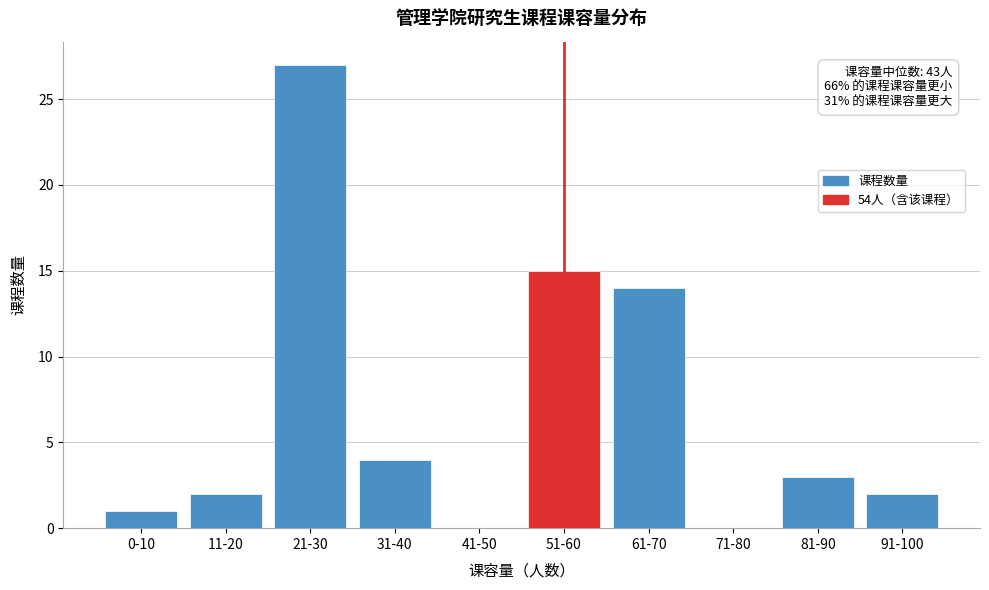

Reading right to left, transcribe all the data shown in this chart.

91-100=2	81-90=3	71-80=0	61-70=14	51-60=15	41-50=0	31-40=4	21-30=27	11-20=2	0-10=1